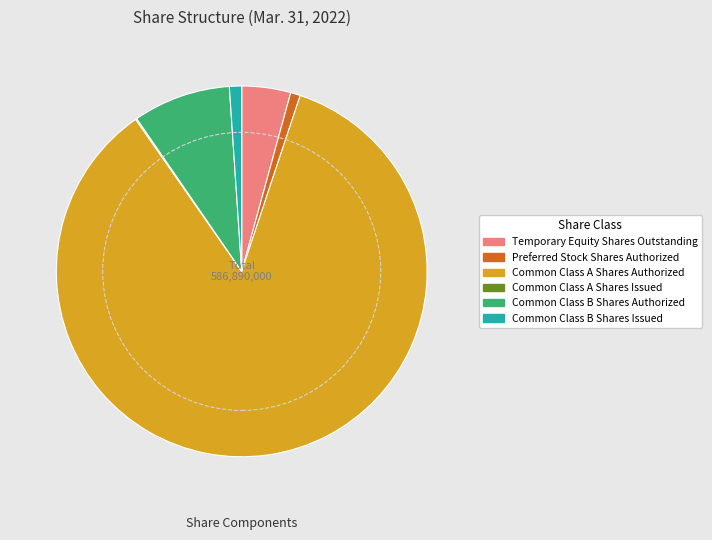

Approximately how many times larger is the value at Common Class B Shares Issued compared to Common Class B Shares Authorized?

0.1